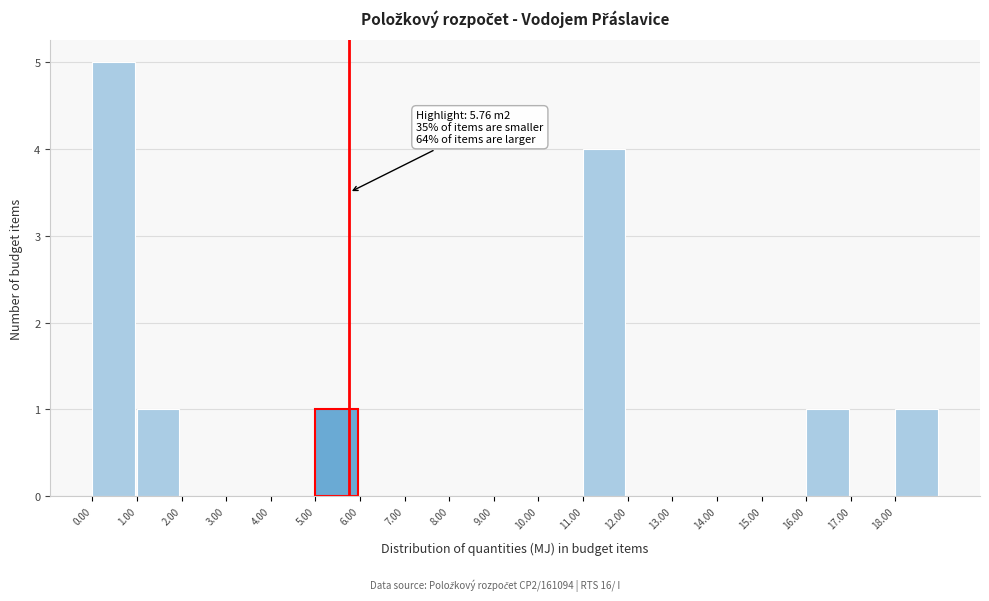

Over which range of the x-axis is the bar tallest?

0 to 1